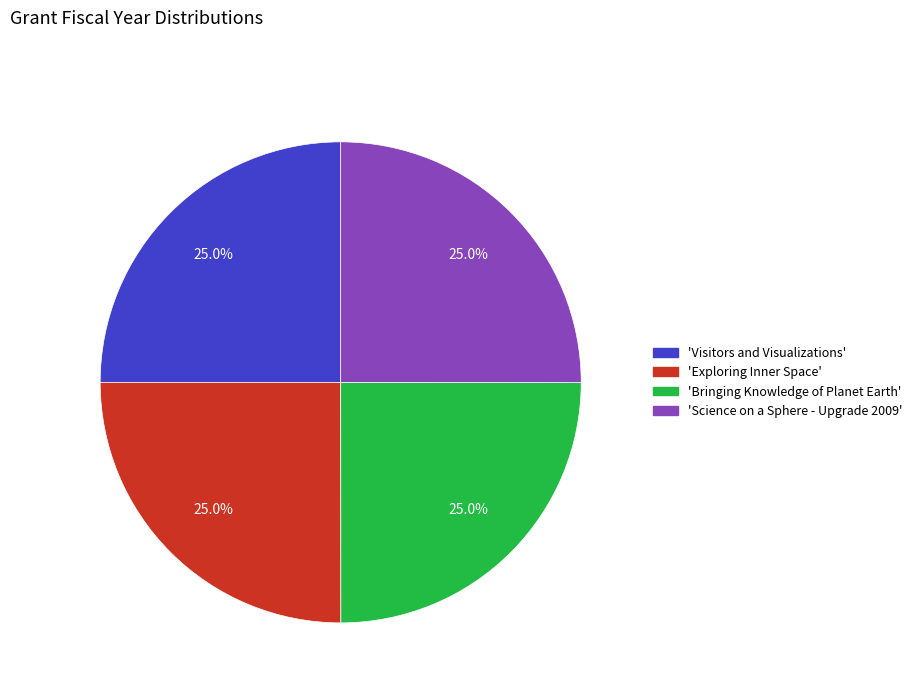

Is there any slice that represents more than half of the pie?

No